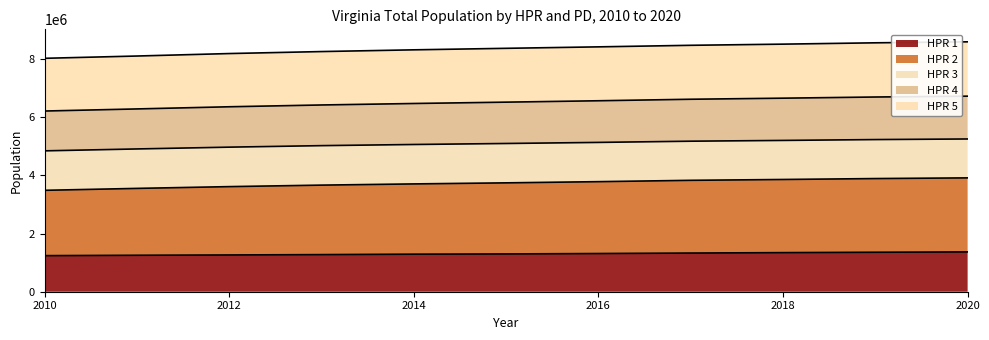

What is the difference between the HPR 5 values at 2013 and 2014?

59569